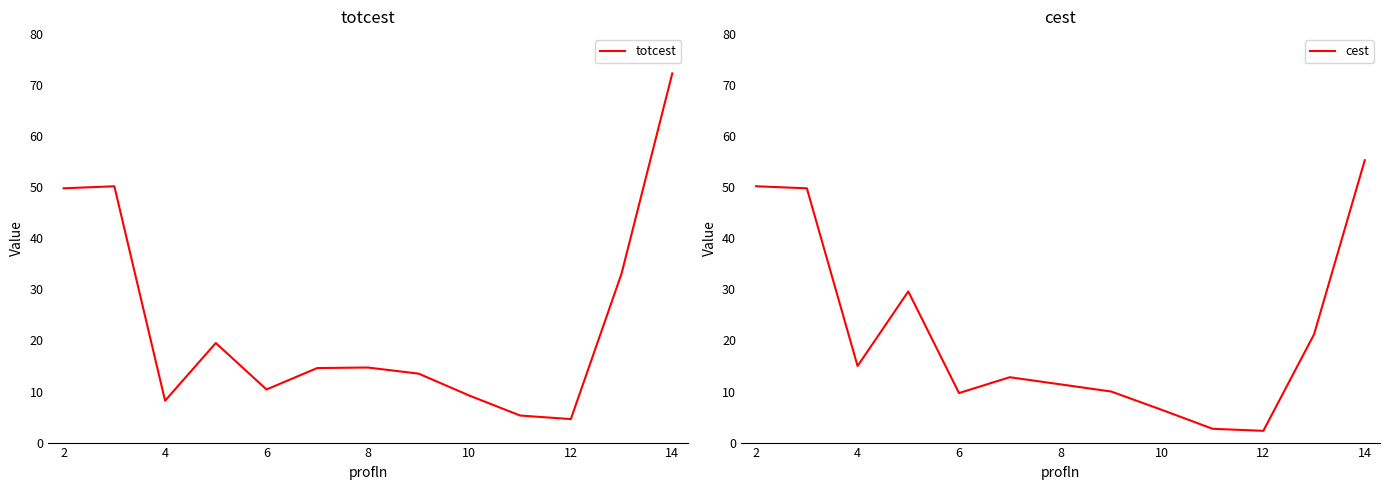

At which category does cest reach its first local valley?

4